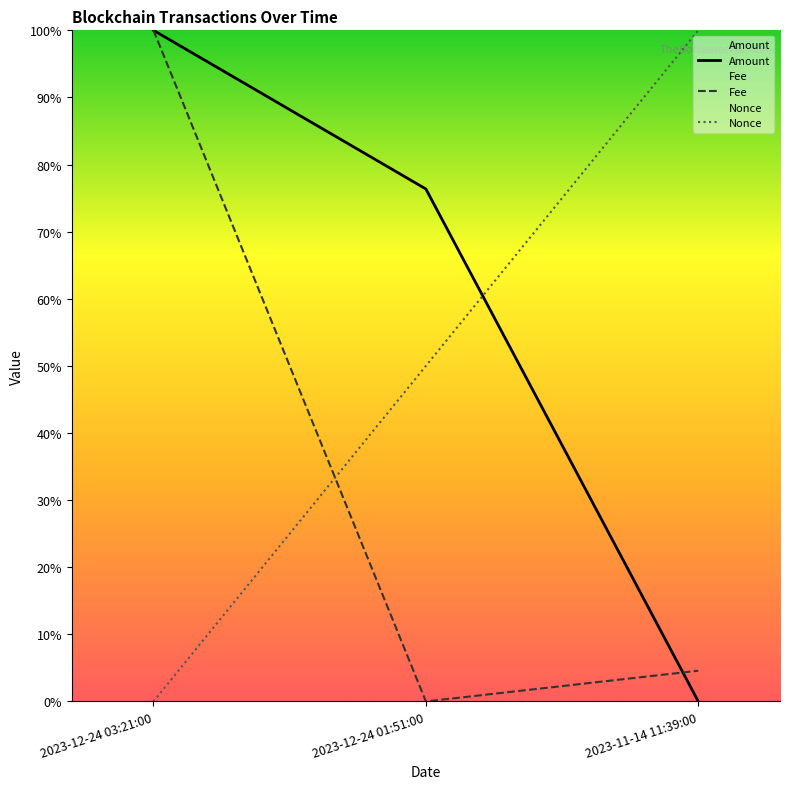

How many values in the Fee series exceed 0?

2